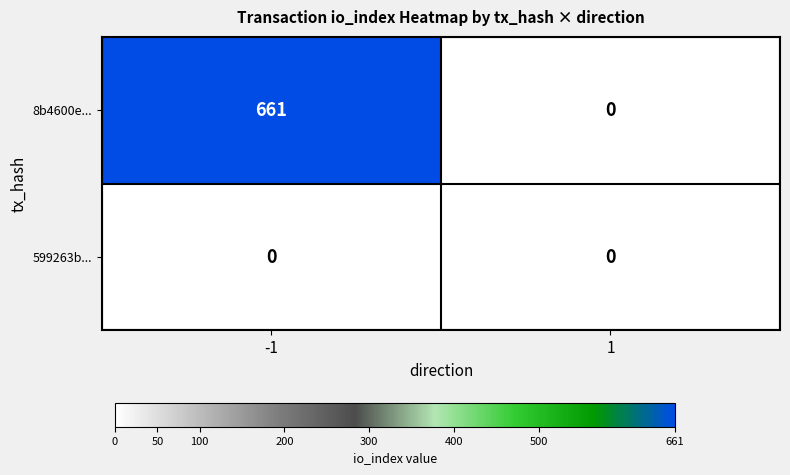

Reading left to right, extract all data points from this chart.

8b4600e...: -1=661	1=0
599263b...: -1=0	1=0